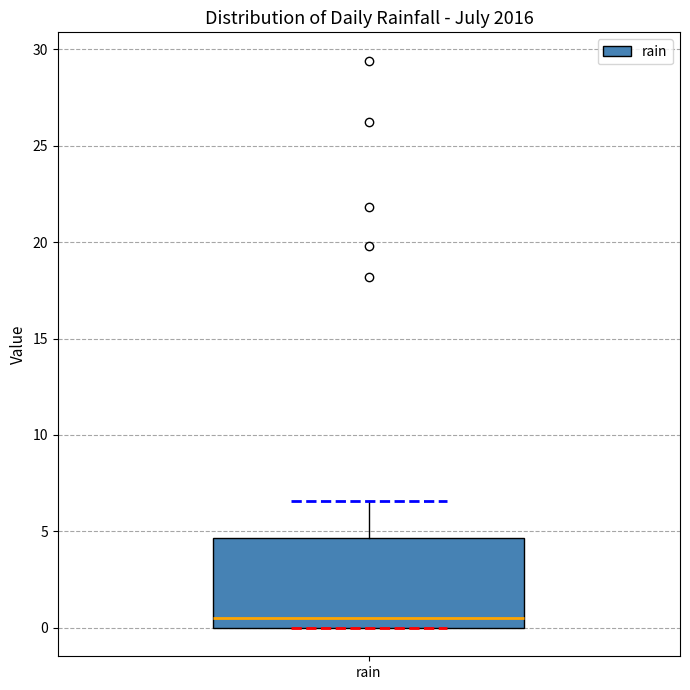

Transcribe this box plot: give where the median line is, the range the box spans, and where the two whiskers end, as read against the y-axis. The values are not printed on the chart, so give them approximately, as read against the axis.

median 0.5, box 0.0 to 4.5, whiskers 0.0 to 6.5